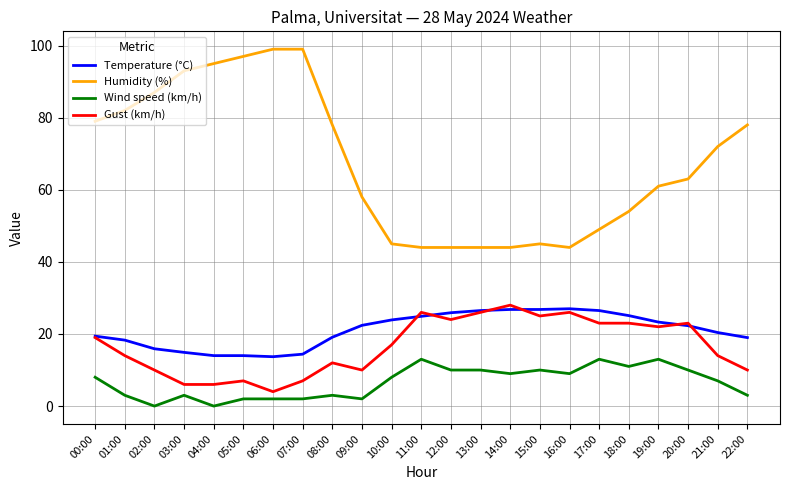

What are all the series names shown in the legend?

Temperature (°C), Humidity (%), Wind speed (km/h), Gust (km/h)